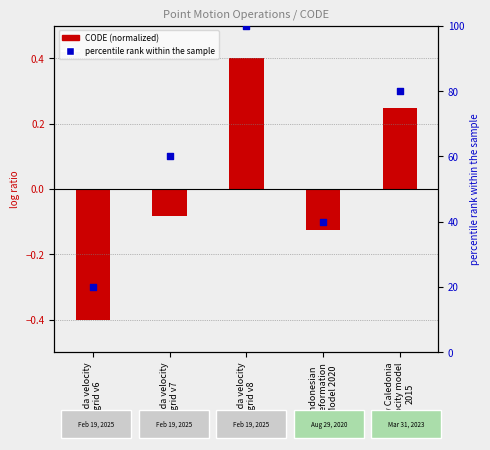

What is the total value across all series at Canada velocity
grid v7?

59.9